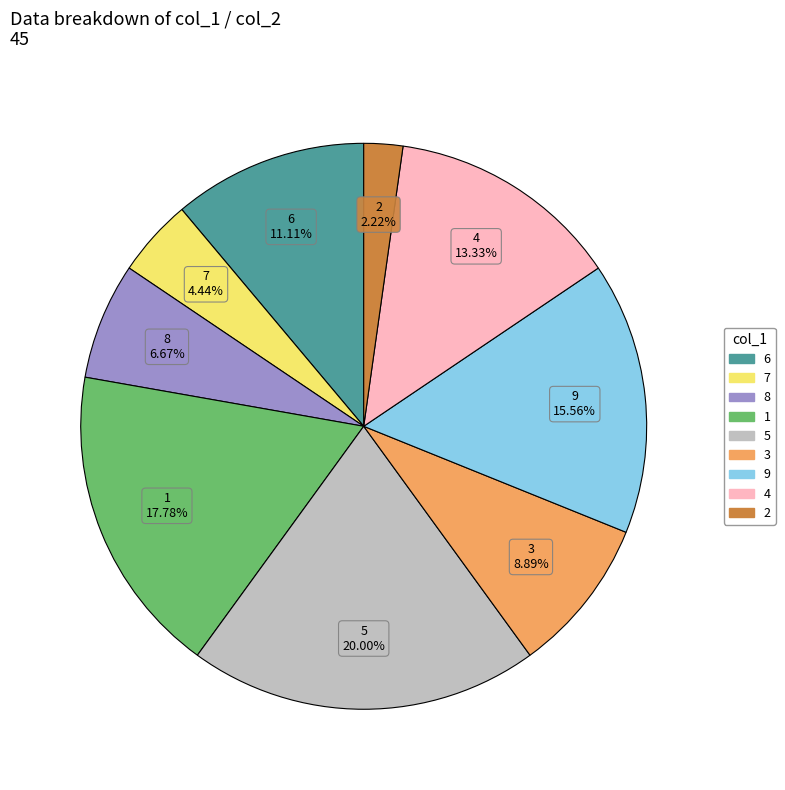

What is the ratio of the value at 9 to the value at 2?

7.0